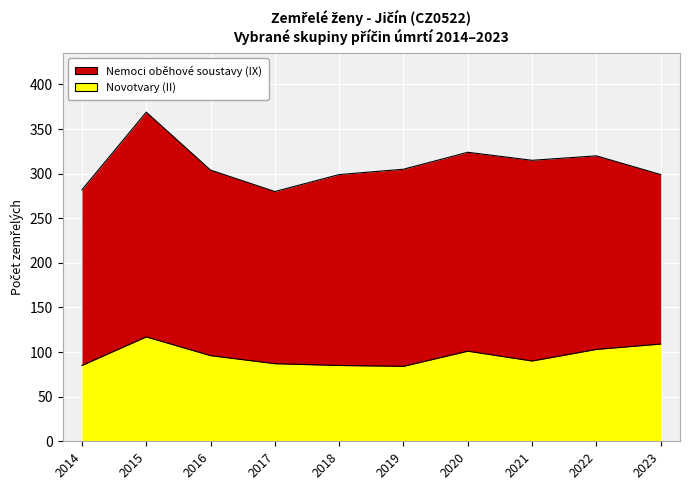

At which label does the data first exceed 96?

2015